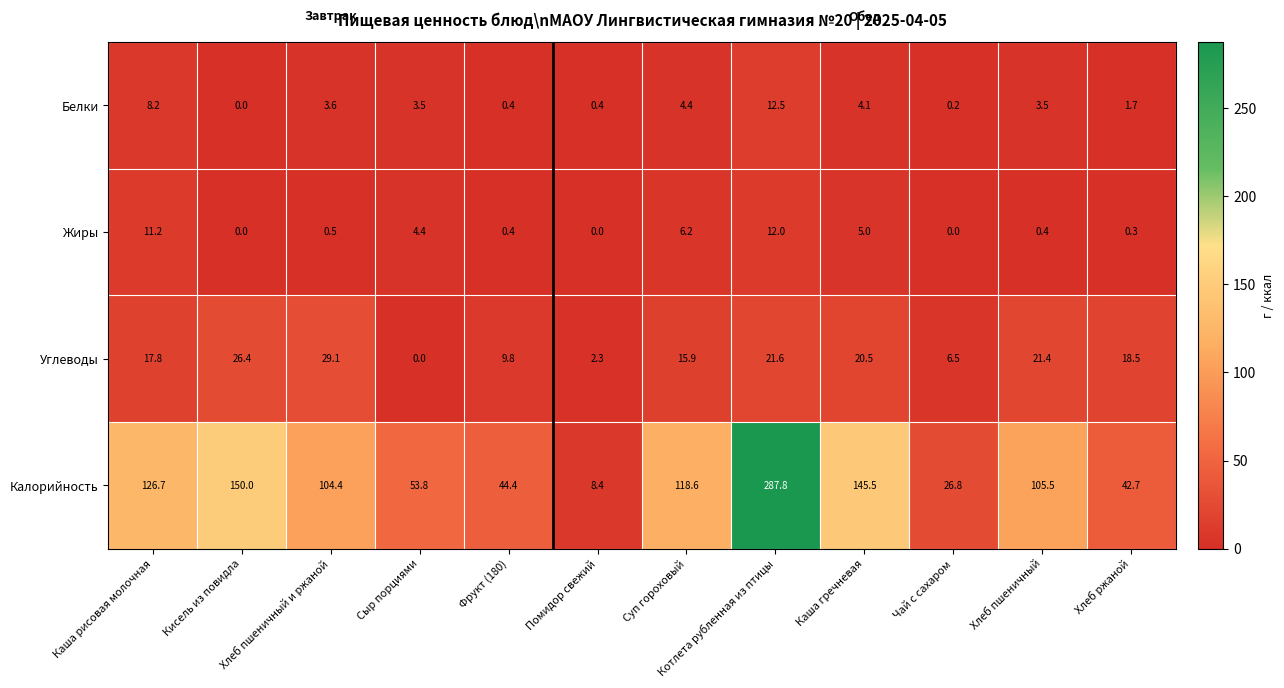

The Белки series shows 3.6 at Хлеб пшеничный и ржаной. True or false?

True